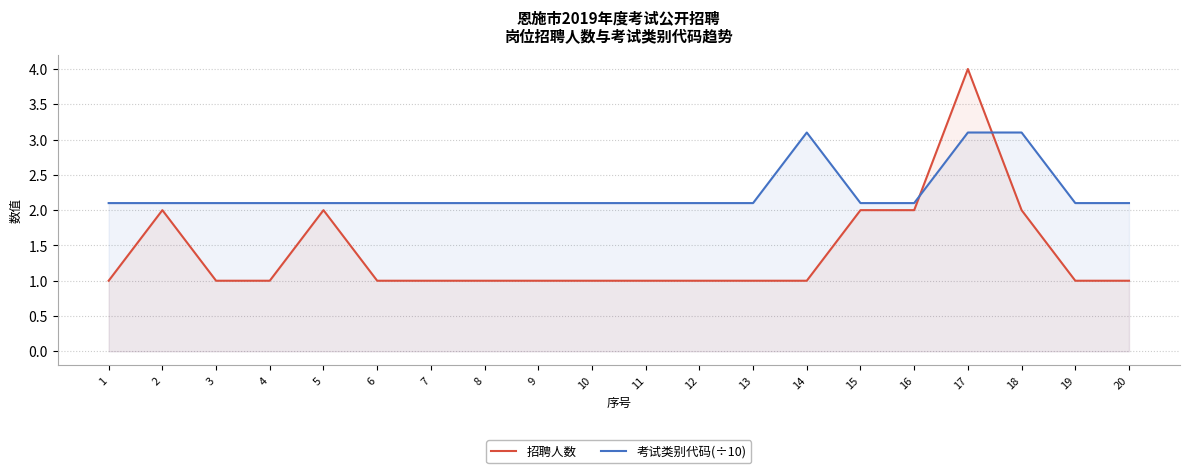

The 考试类别代码(÷10) series shows 2.1 at 10. True or false?

True